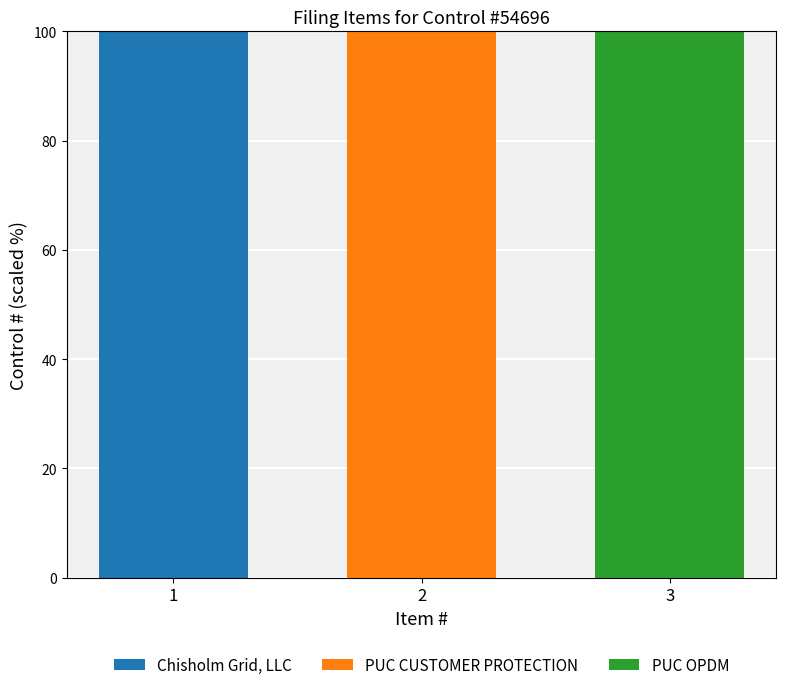

What is the sum of the Chisholm Grid, LLC values at 2 and 1?

100.0